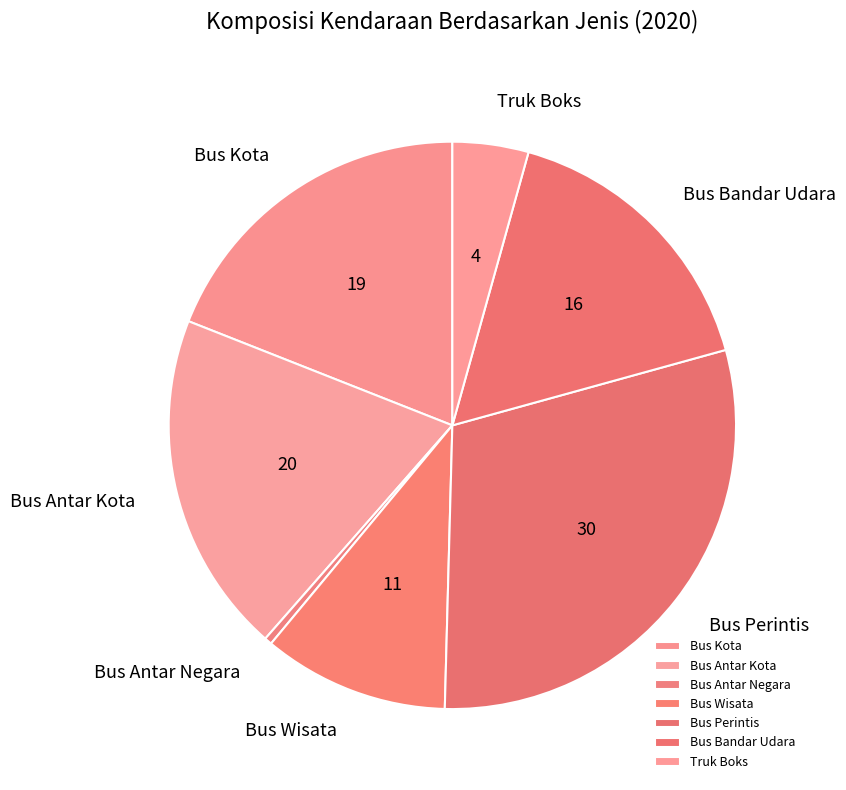

How many slices are in this pie chart?

7